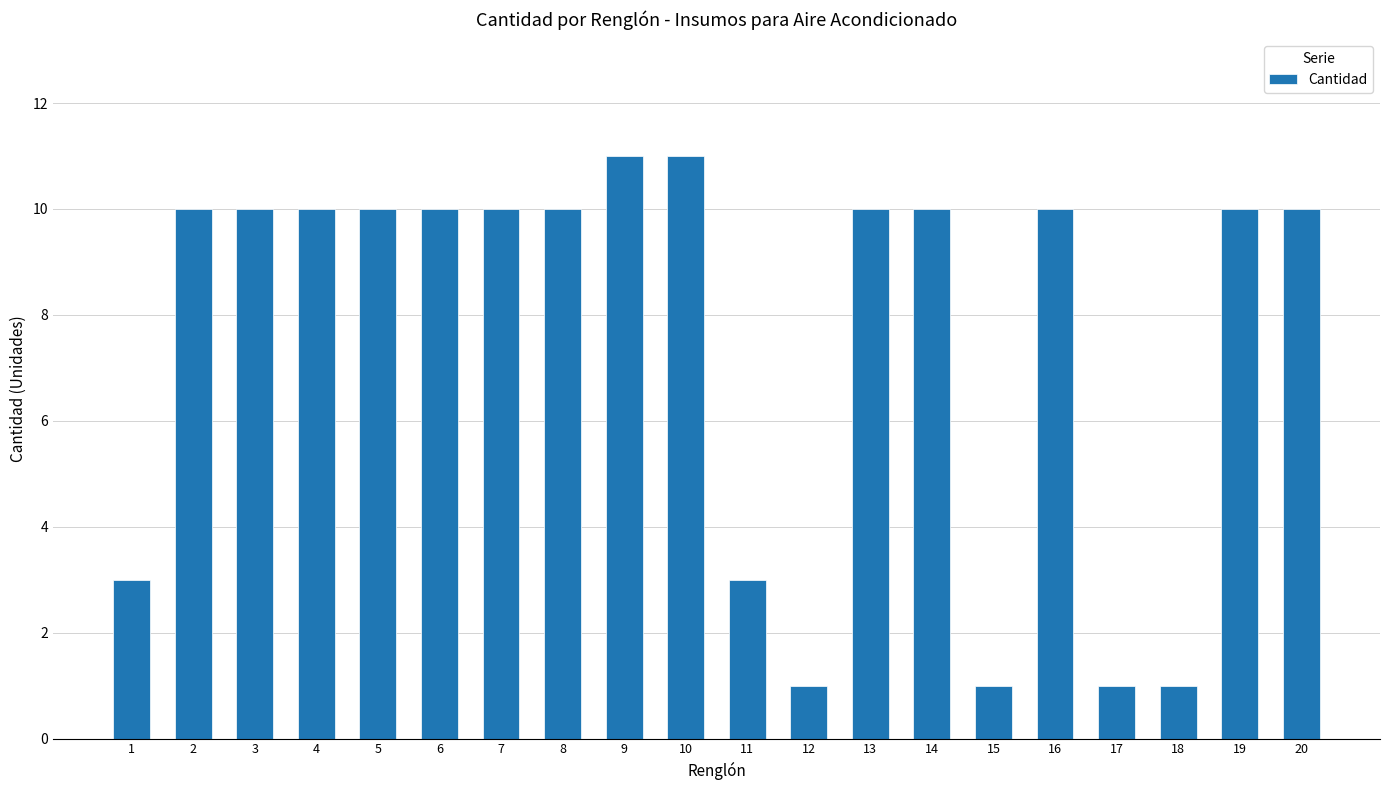

Reading left to right, extract all data points from this chart.

1=3	2=10	3=10	4=10	5=10	6=10	7=10	8=10	9=11	10=11	11=3	12=1	13=10	14=10	15=1	16=10	17=1	18=1	19=10	20=10